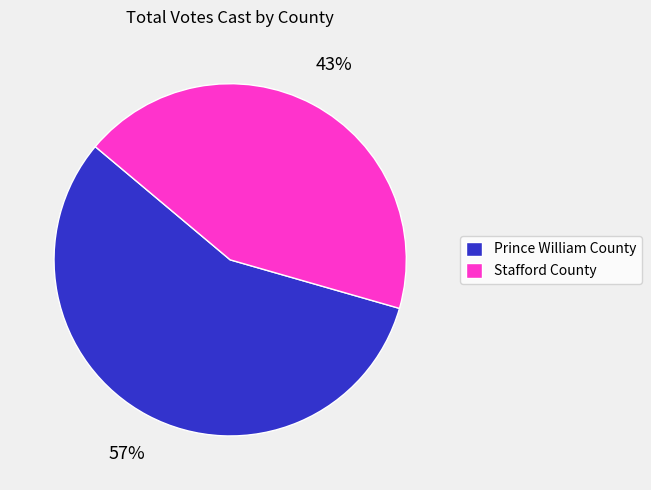

How many segments does this pie chart have?

2